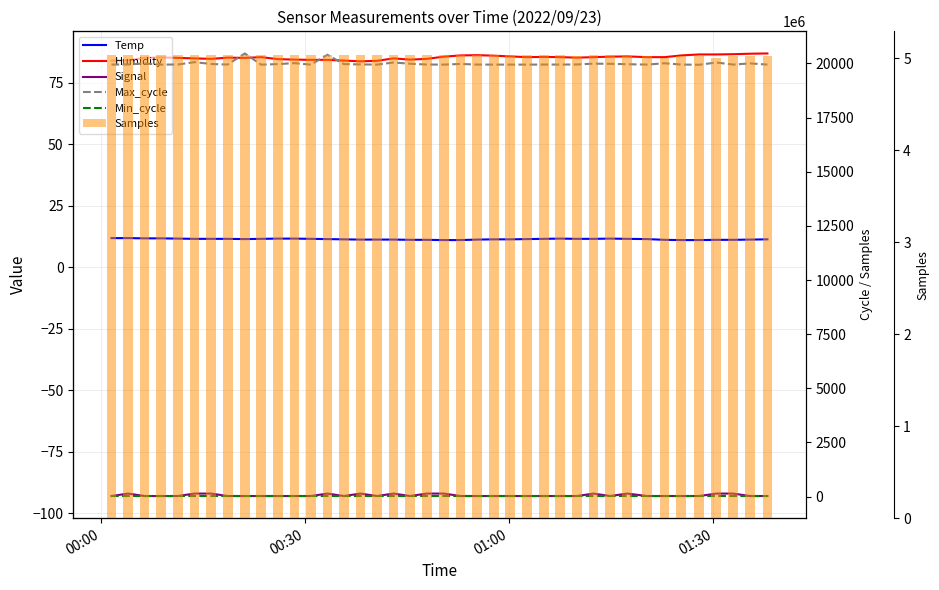

How many data points in Humidity are above 85?

26